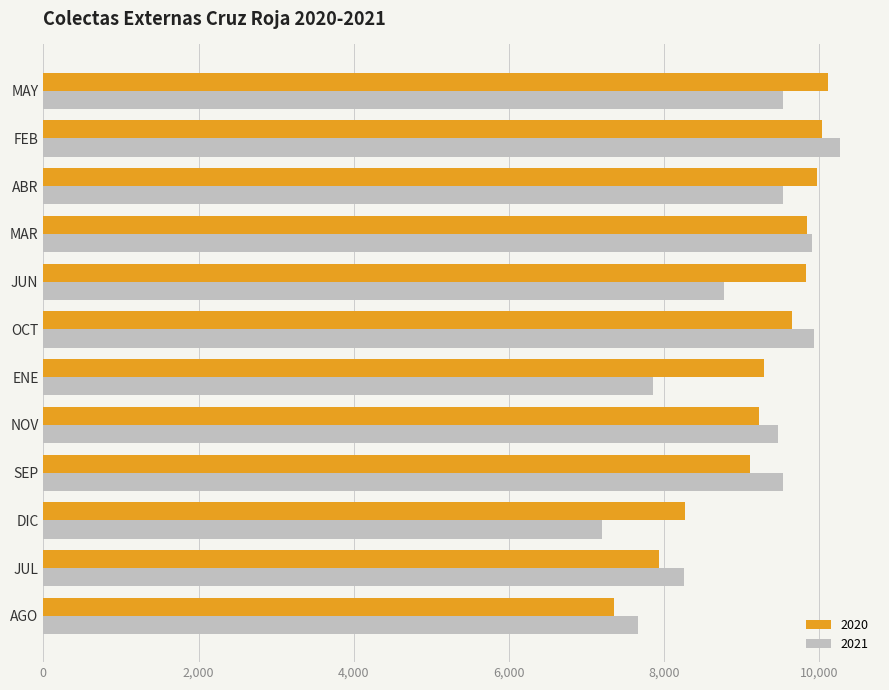

Between AGO and ABR, which series saw the biggest shift?

2020